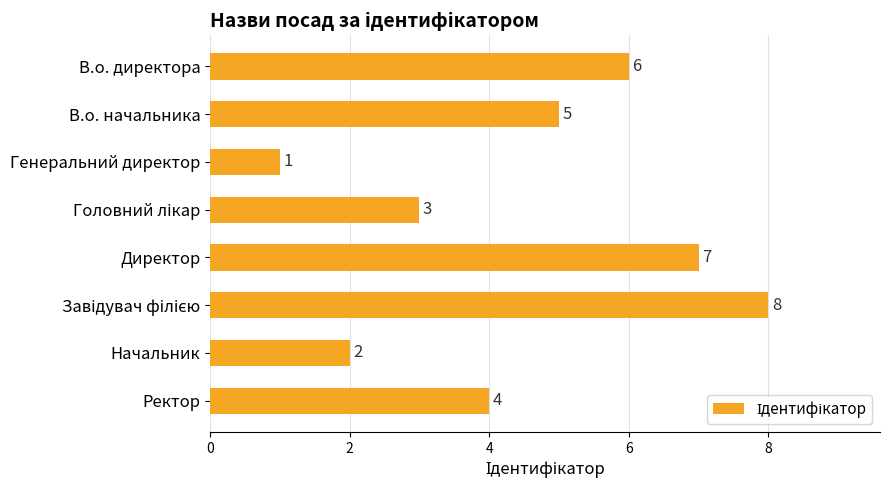

What is the change in value from В.о. начальника to Директор?

+2